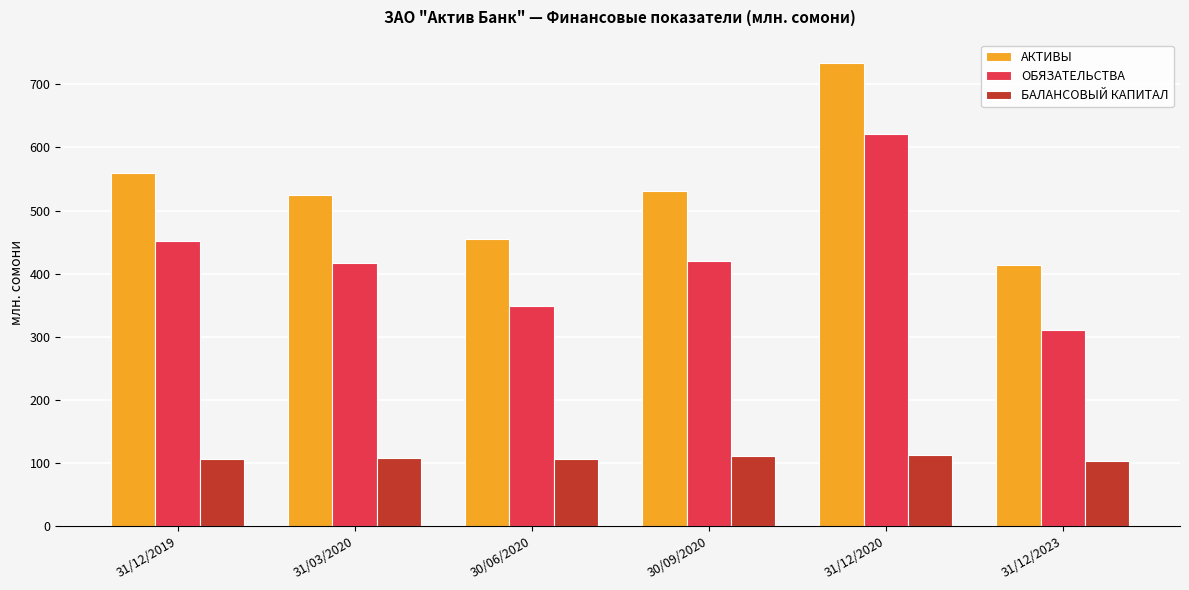

What is the minimum value for АКТИВЫ?

413.3